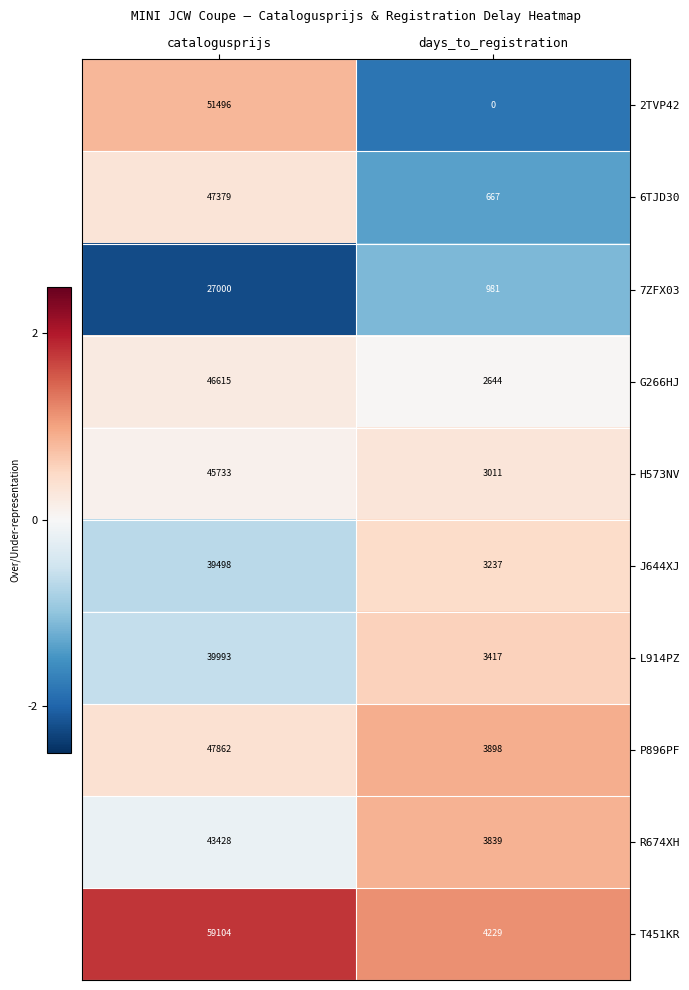

True or false: 7ZFX03 has a value of 316 at days_to_registration.

False